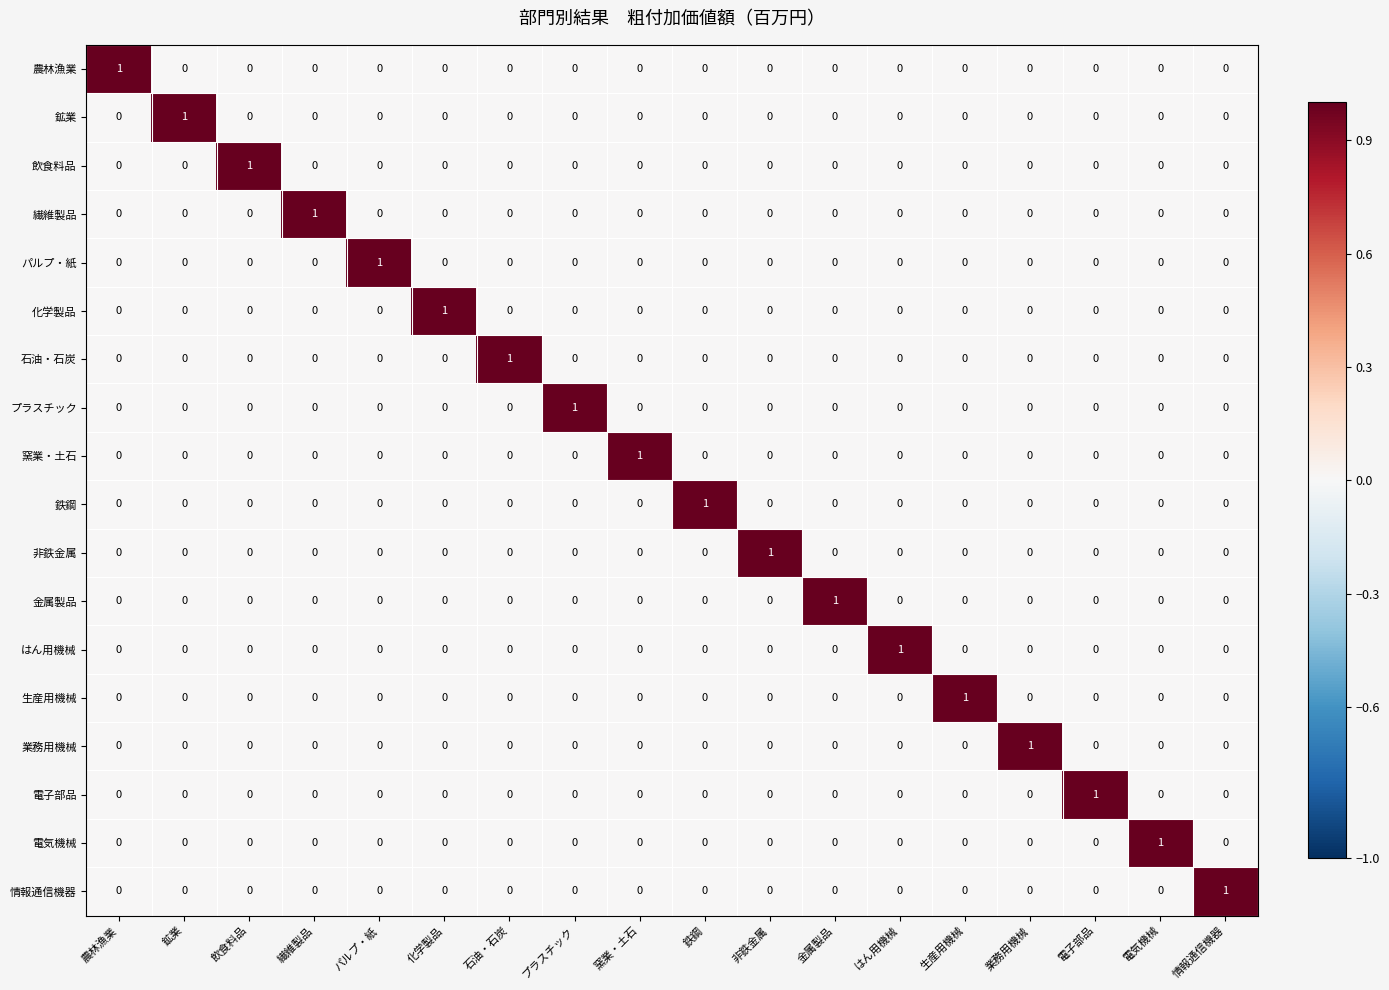

Is it true that 石油・石炭 equals 0 at はん用機械?

True